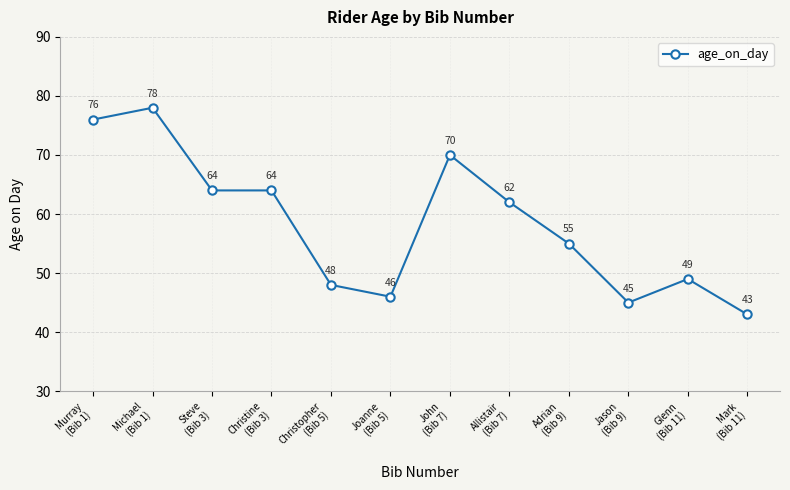

How many values are below 62?

6